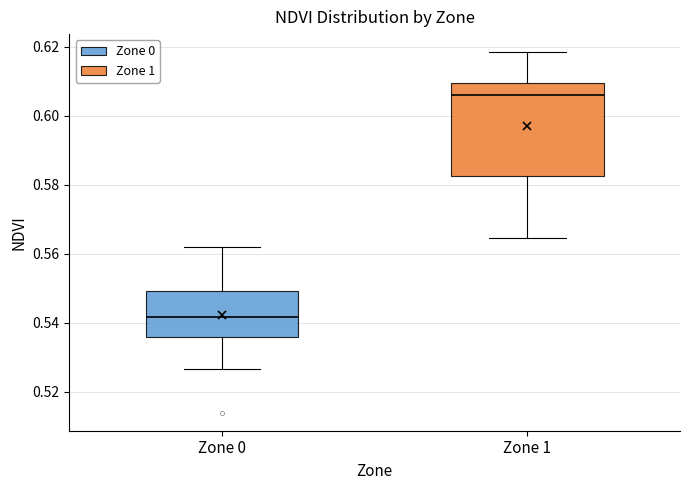

Which box's median line is the lowest?

Zone 0